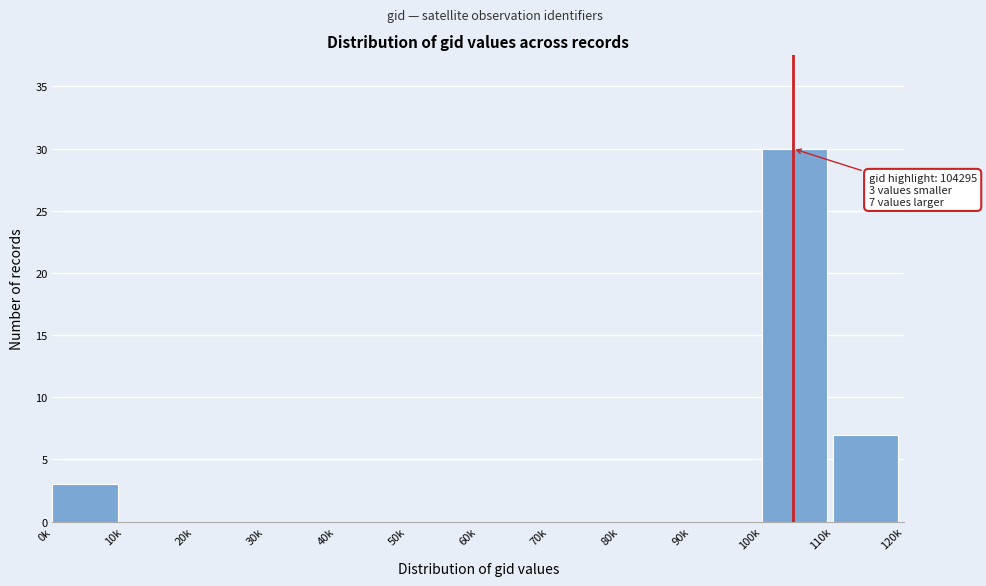

Reading left to right, extract all data points from this chart.

0k=3	10k=0	20k=0	30k=0	40k=0	50k=0	60k=0	70k=0	80k=0	90k=0	100k=30	110k=7